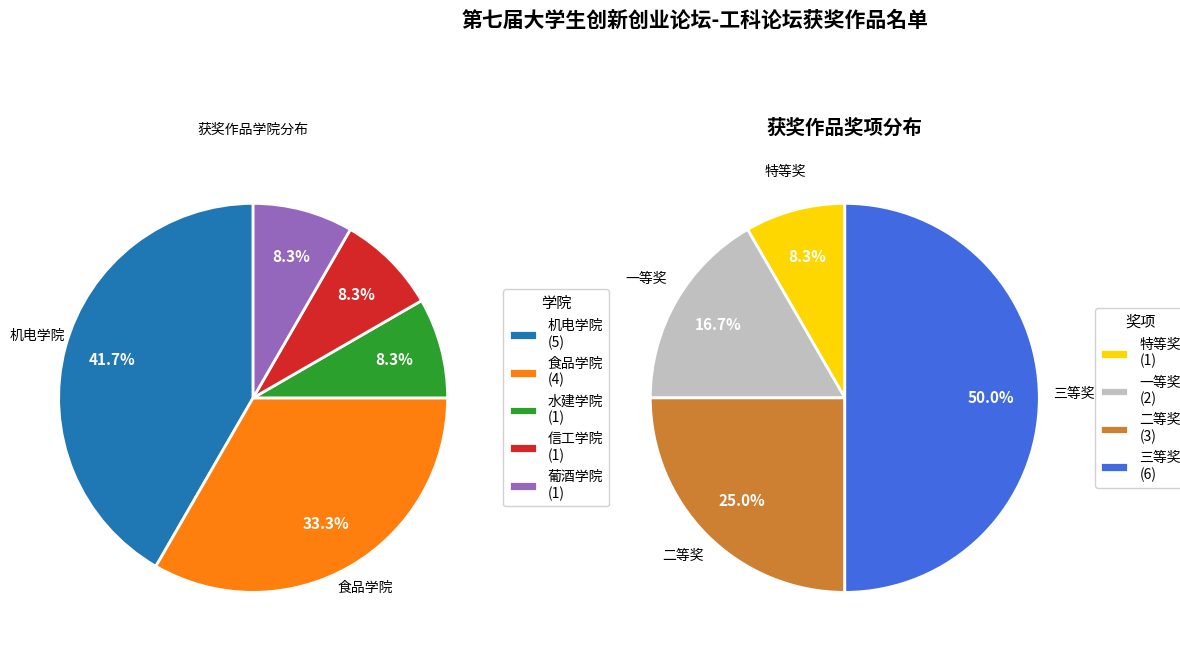

Does 机电学院 represent more than half of the total?

No